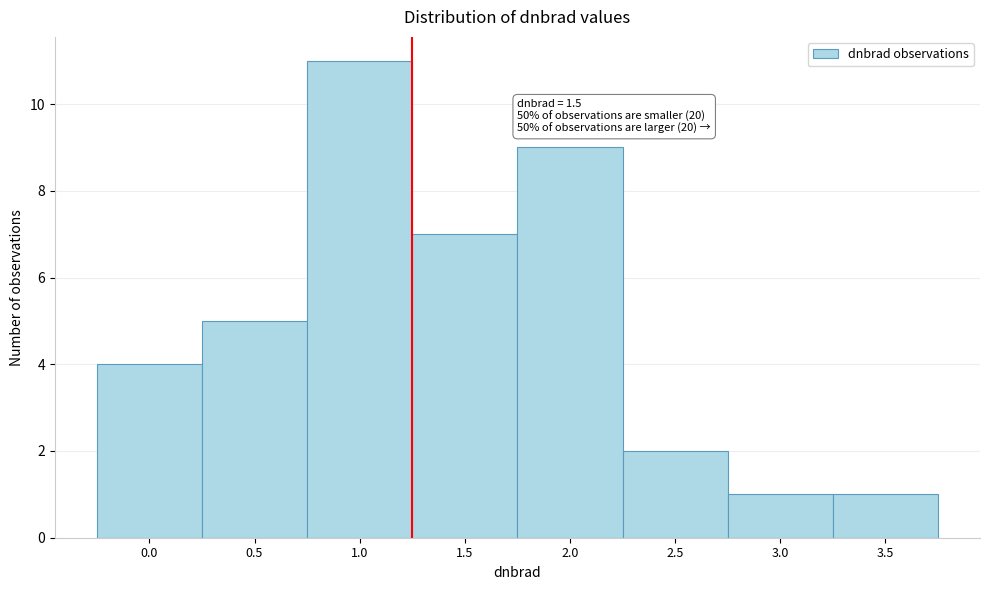

Reading right to left, list all the values displayed in this chart.

1	1	2	9	7	11	5	4